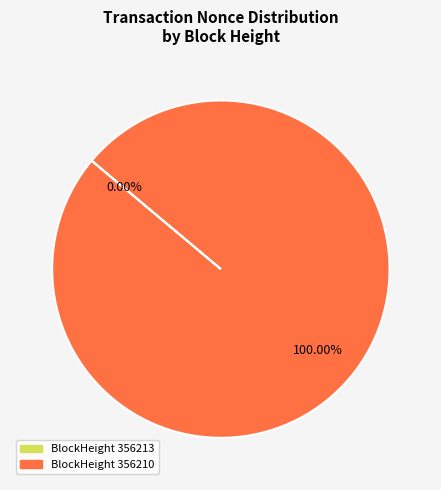

What is the majority slice?

356210